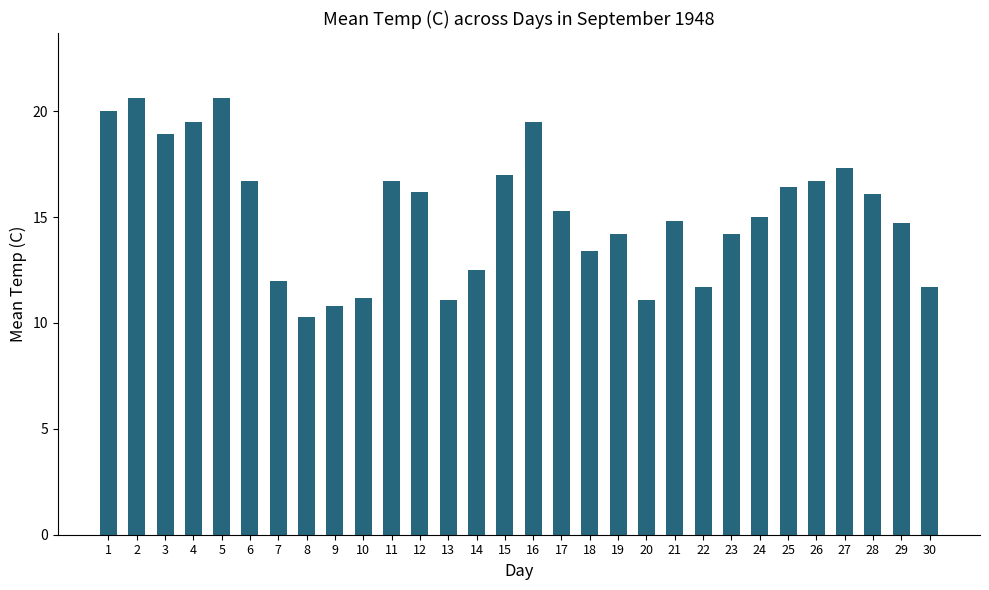

The value at 3 is 18.9. True or false?

True